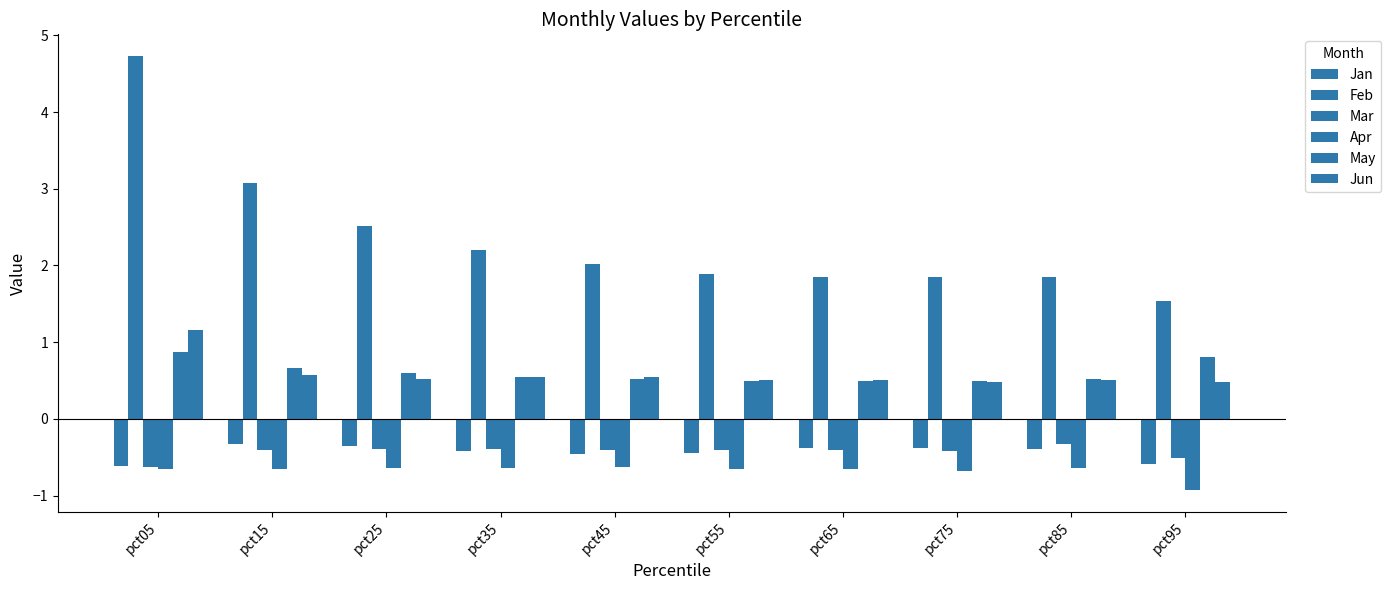

True or false: Apr has a value of -0.2 at pct55.

False